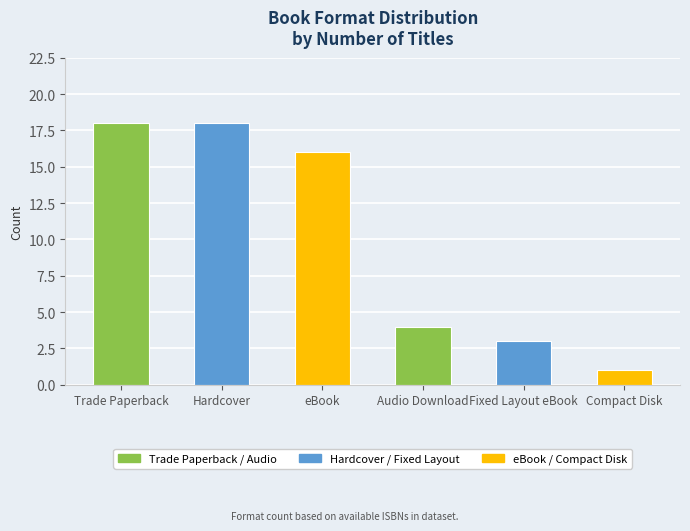

What value does the data have at Trade Paperback, to the nearest 10?

20